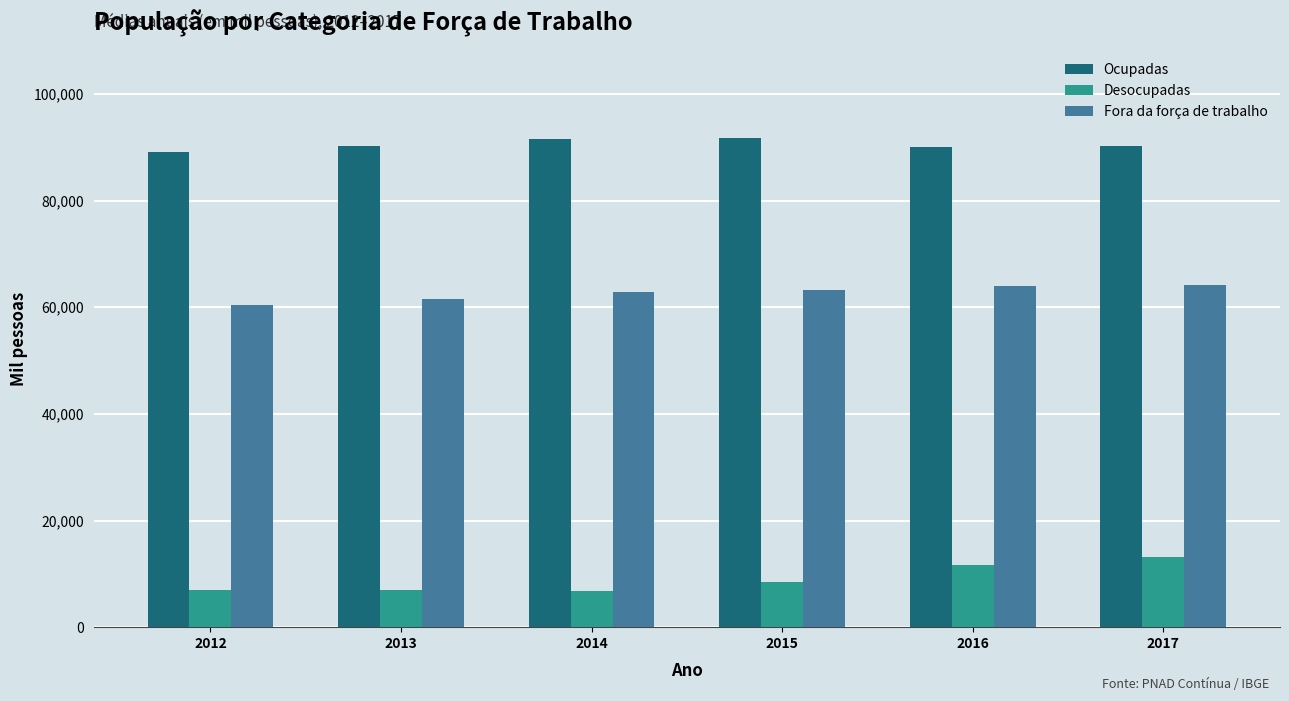

True or false: Ocupadas has a value of 38173.6 at 2013.

False